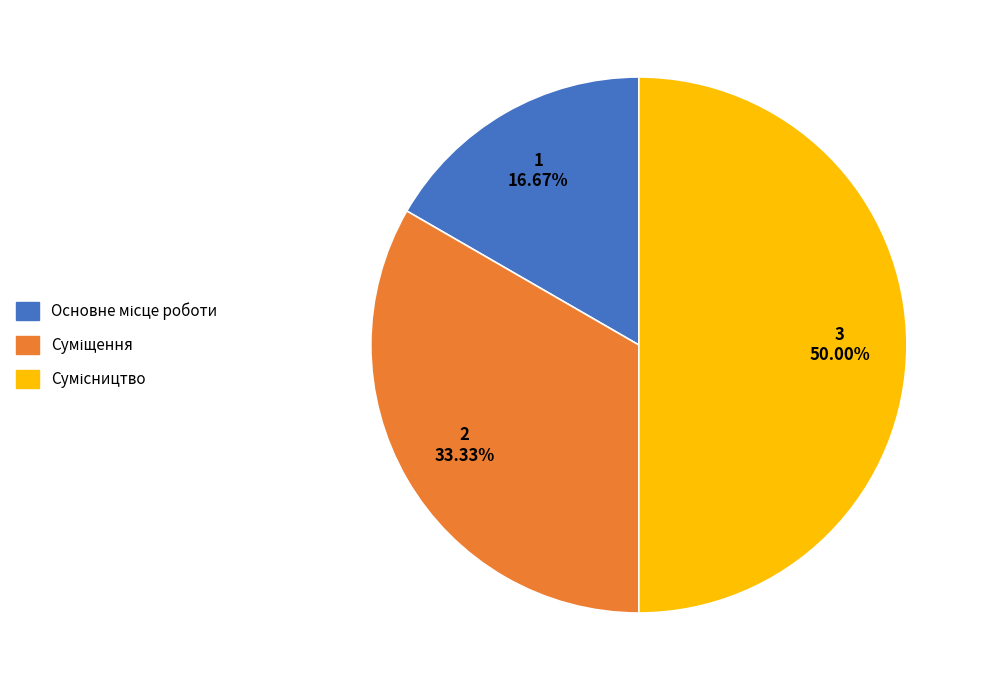

How many segments does this pie chart have?

3